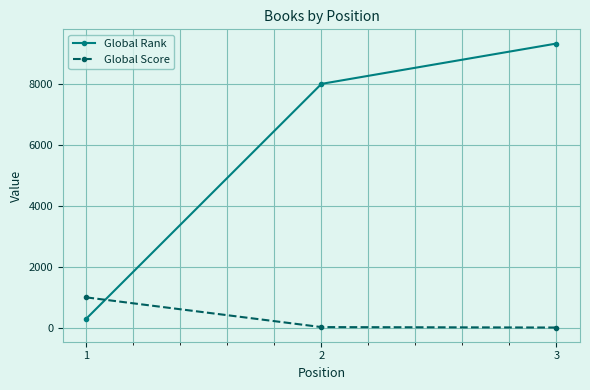

What are all the series names shown in the legend?

Global Rank, Global Score